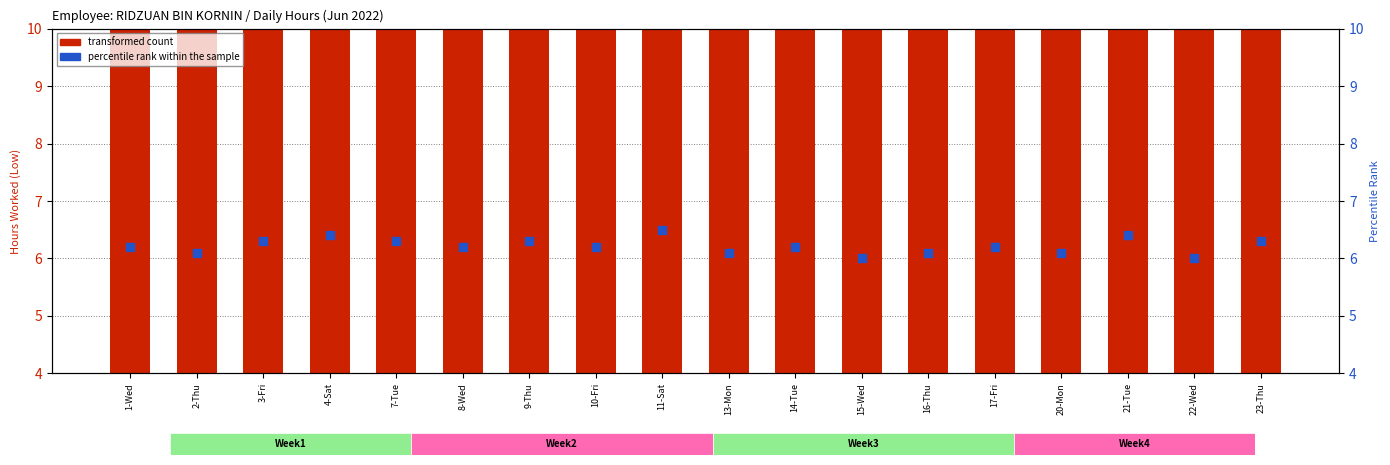

Which series has the largest Y range (max minus min)?

transformed count